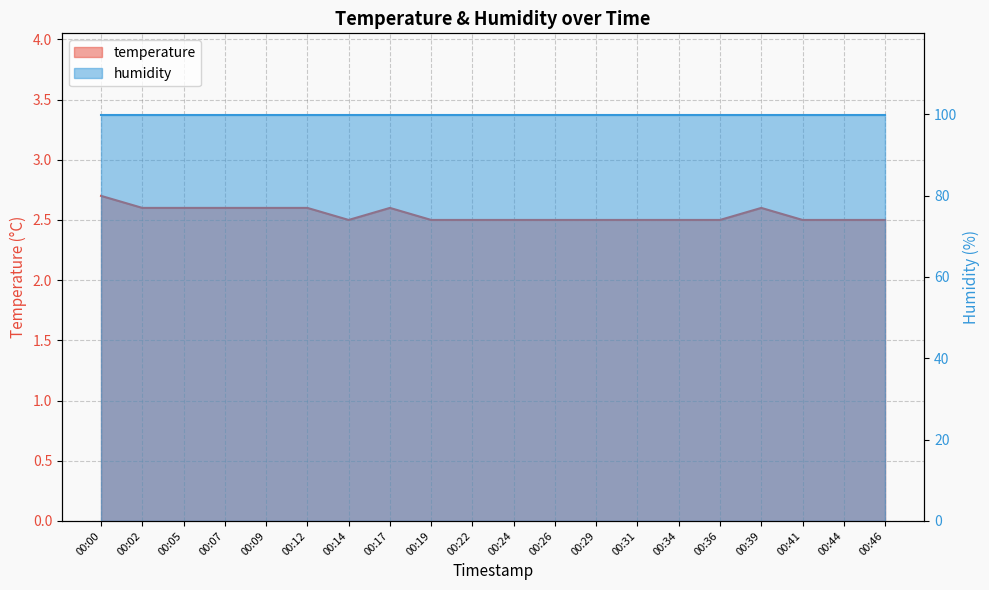

The value at 00:00 is 2.7. True or false?

True